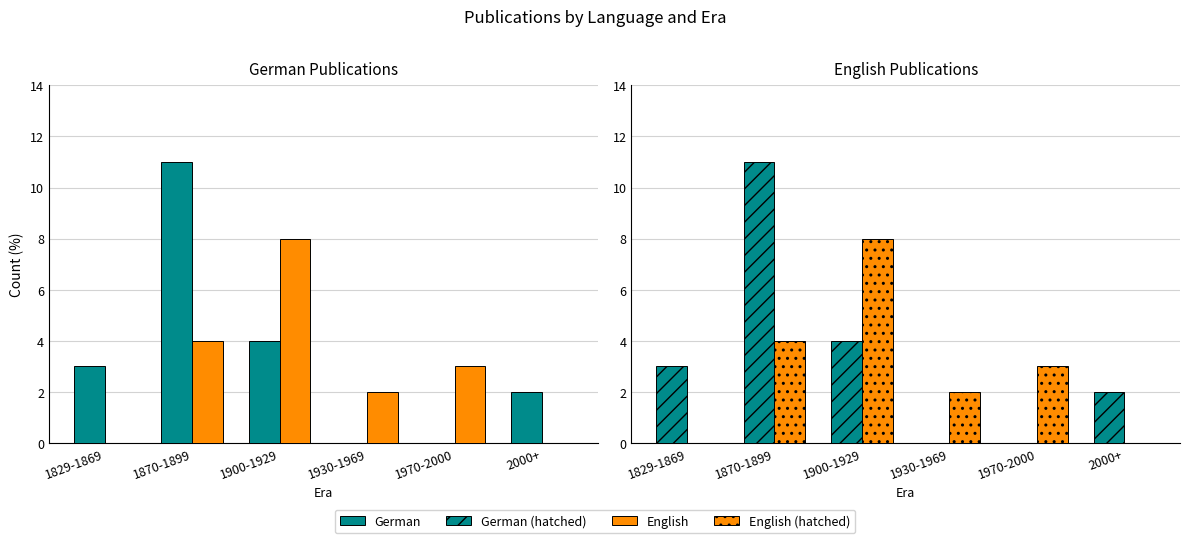

At which category does the chart reach its peak across all series?

1870-1899